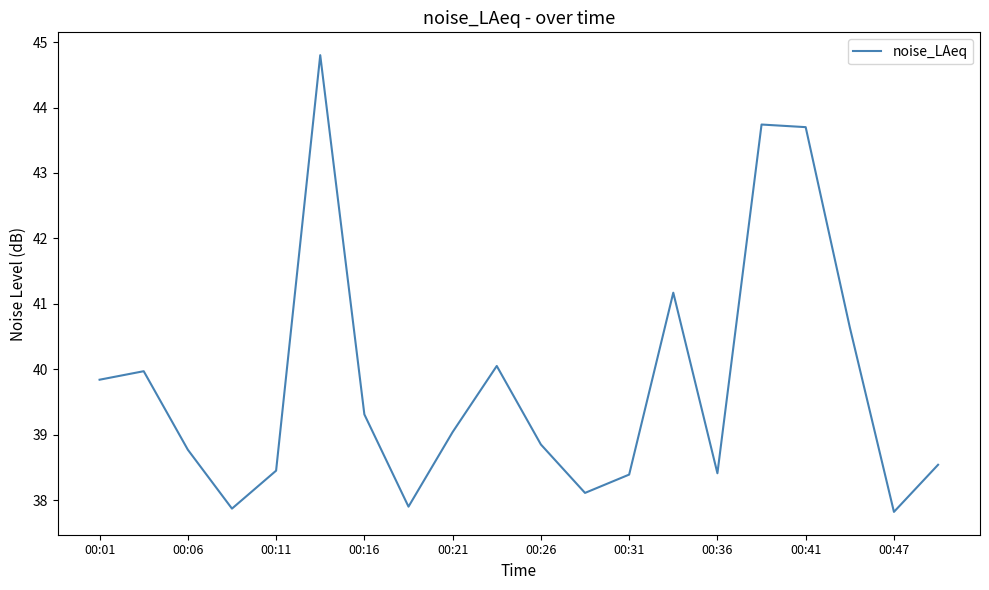

What is the difference between the maximum and minimum values?

7.0